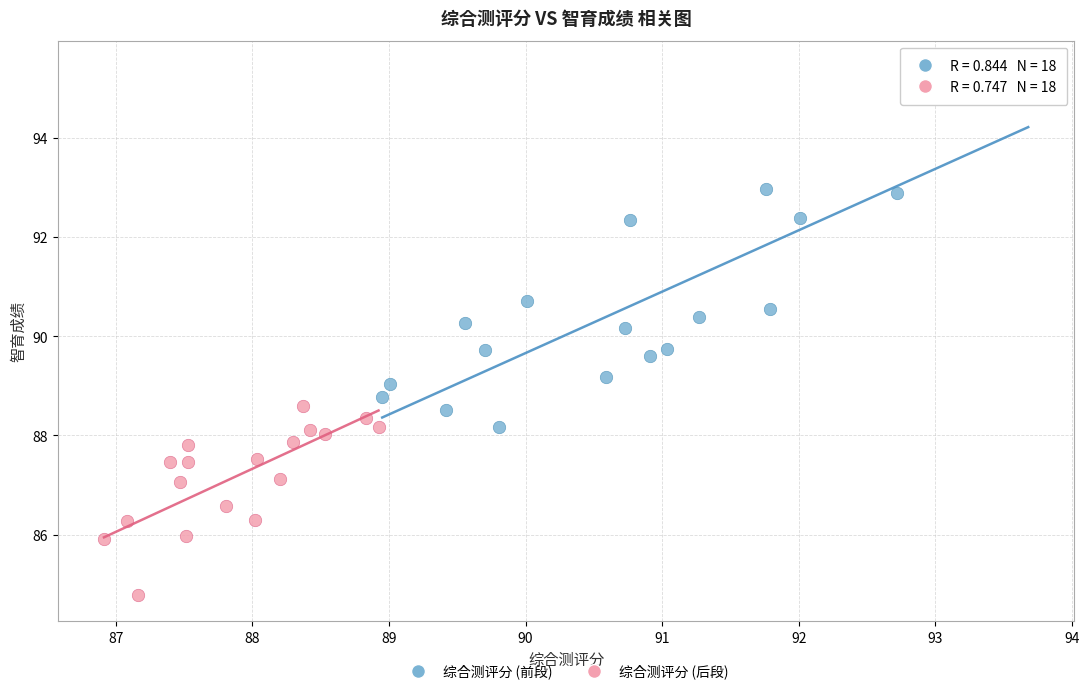

Which series contains the highest Y value?

综合测评分 (前段)